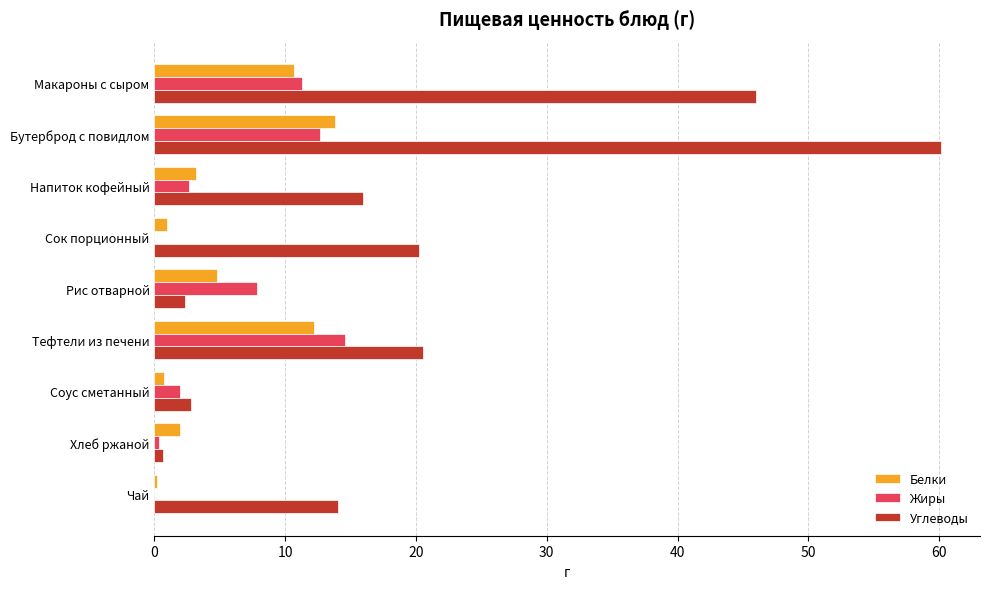

What is the approximate value of Углеводы at Тефтели из печени?

20.5